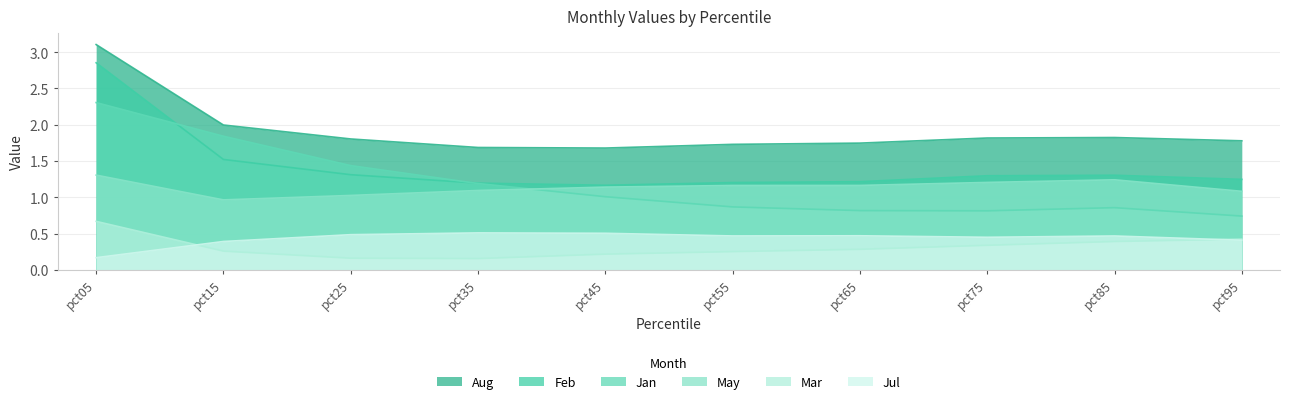

Between pct35 and pct95, which series saw the biggest shift?

Jan